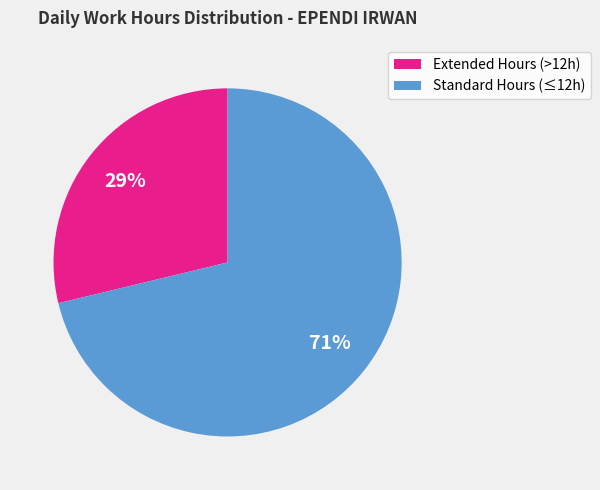

Does any single category account for the majority?

Yes